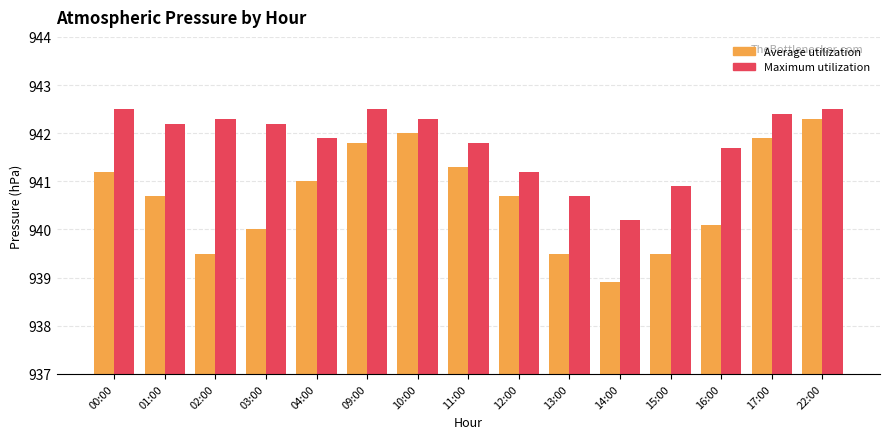

What is the label of the 13th bar from the right?

02:00